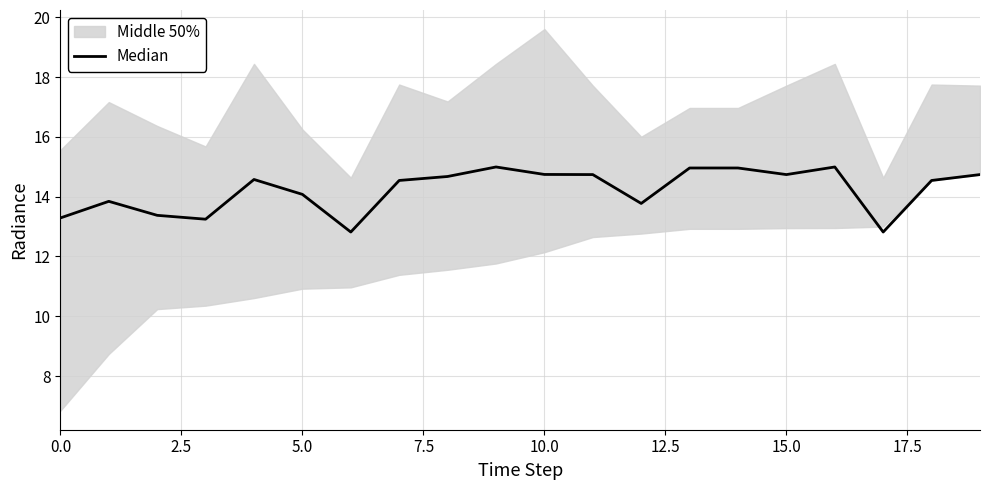

What is the minimum value shown in the chart?

12.8